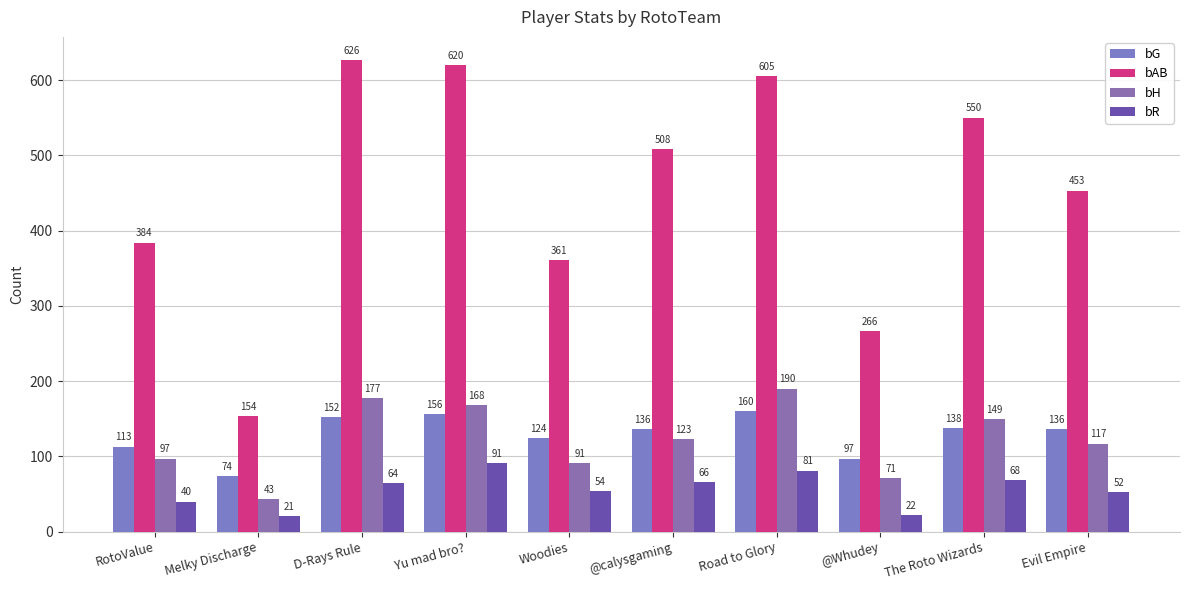

Between Woodies and @Whudey, which series saw the biggest shift?

bAB